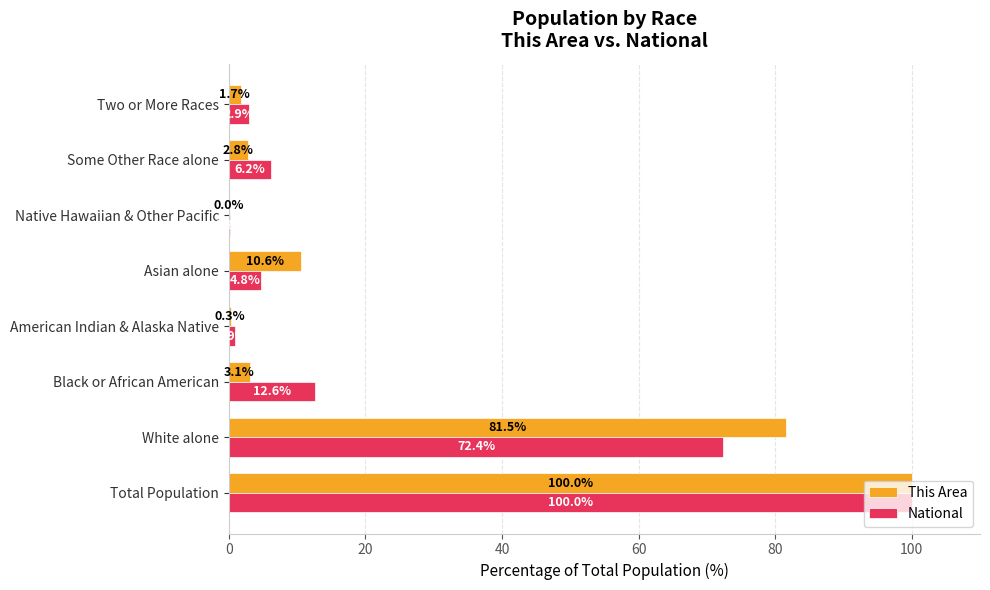

What is the average value of the National series?

25.0